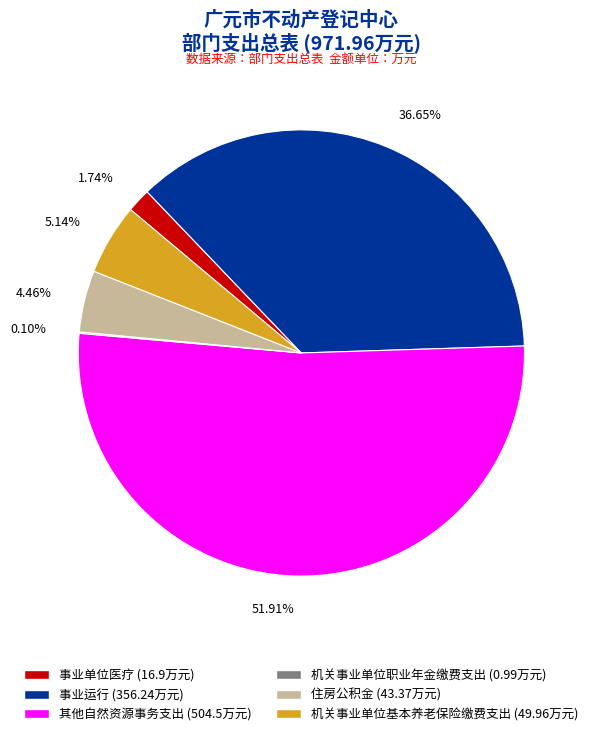

To the nearest percent, what is the difference between the largest and smallest slice percentages?

52%